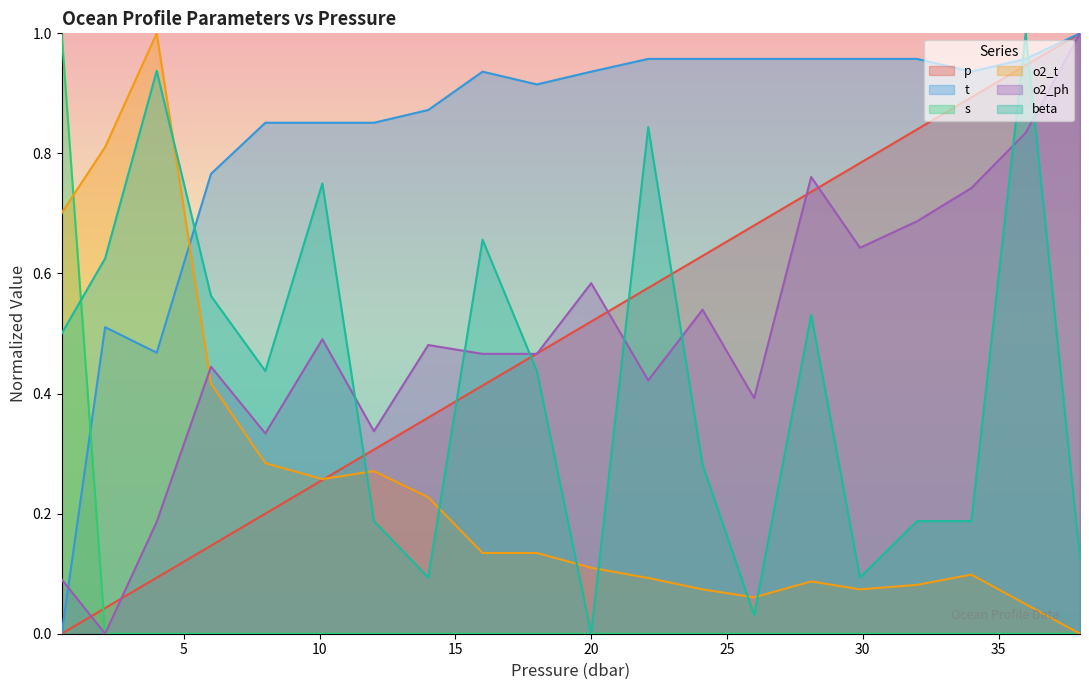

Does the chart have visible grid lines?

No